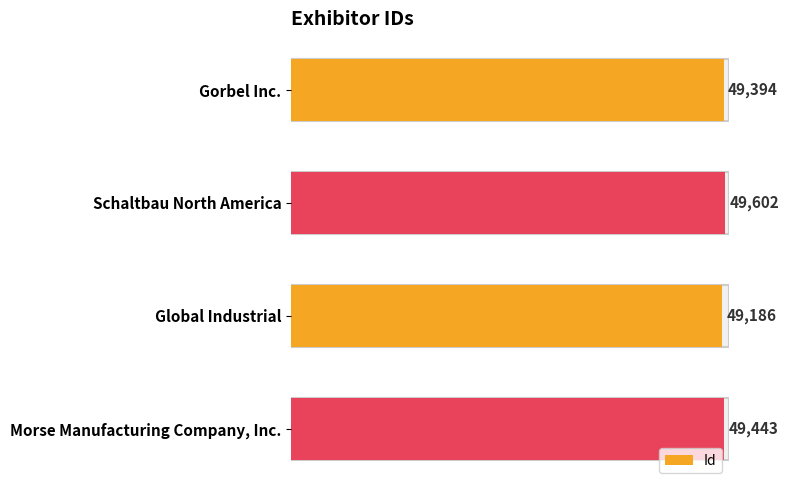

The chart shows a value of 49186 at Global Industrial. True or false?

True